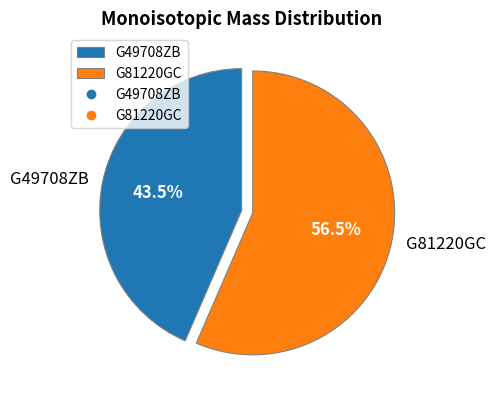

What is the smallest slice in the pie chart?

G49708ZB